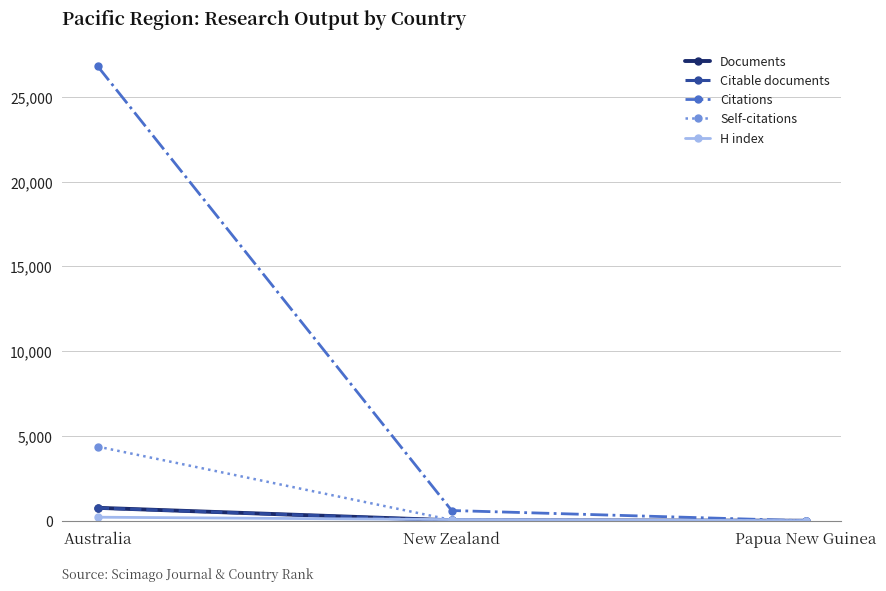

What is the sum of all Documents values?

789